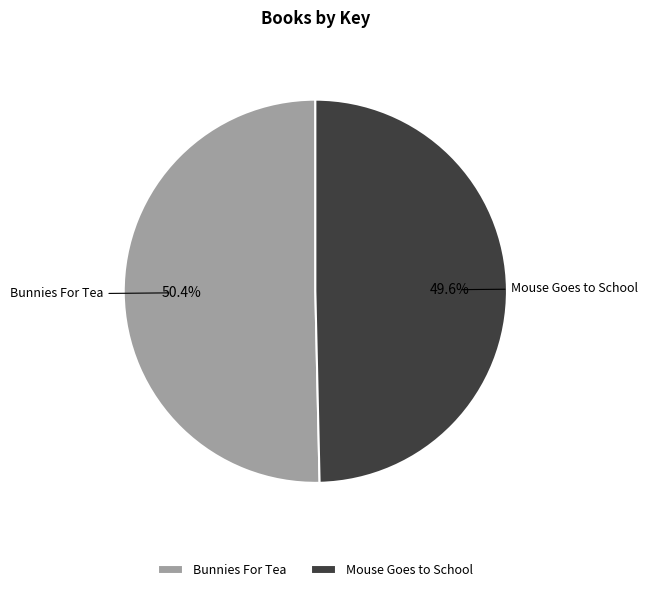

The Mouse Goes to School slice represents 44% of the pie. True or false?

False